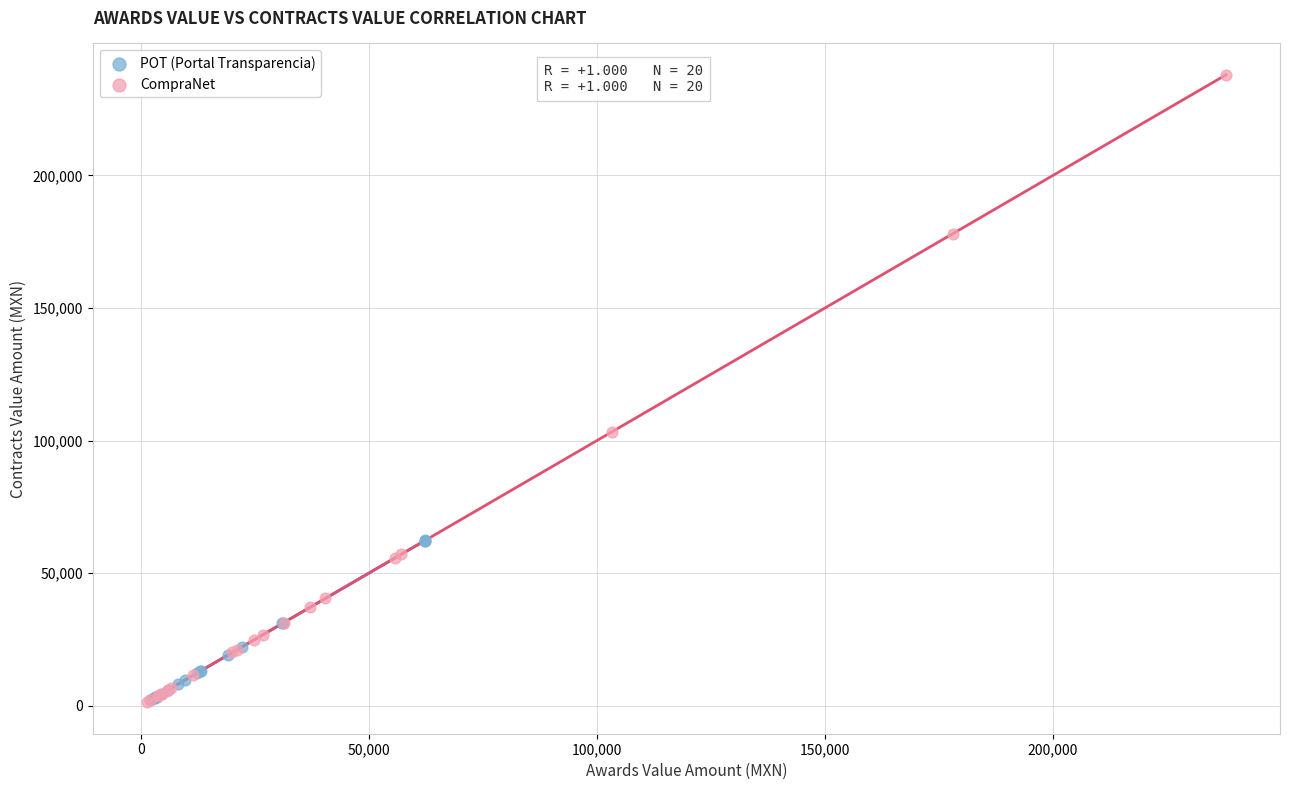

Which series has the largest Y range (max minus min)?

CompraNet